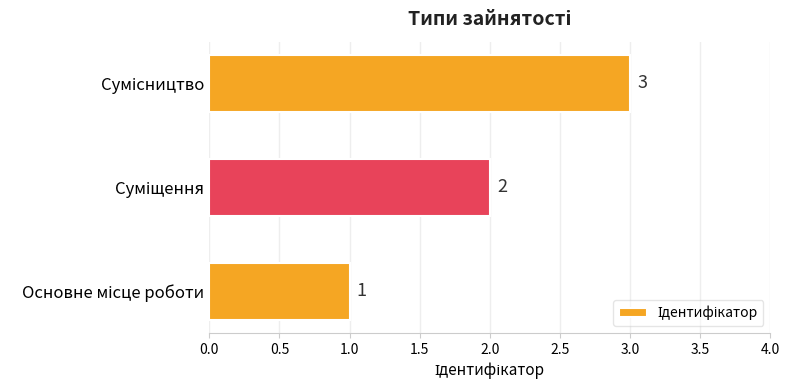

What is the greatest value displayed?

3